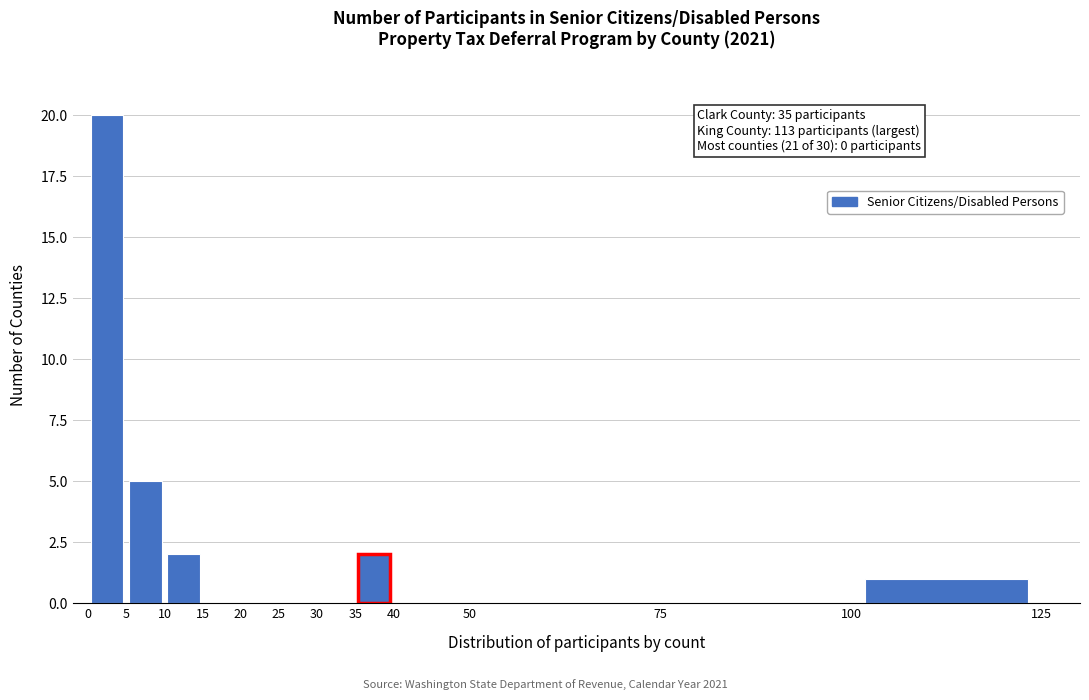

Which range on the x-axis has the tallest bar?

0 to 5